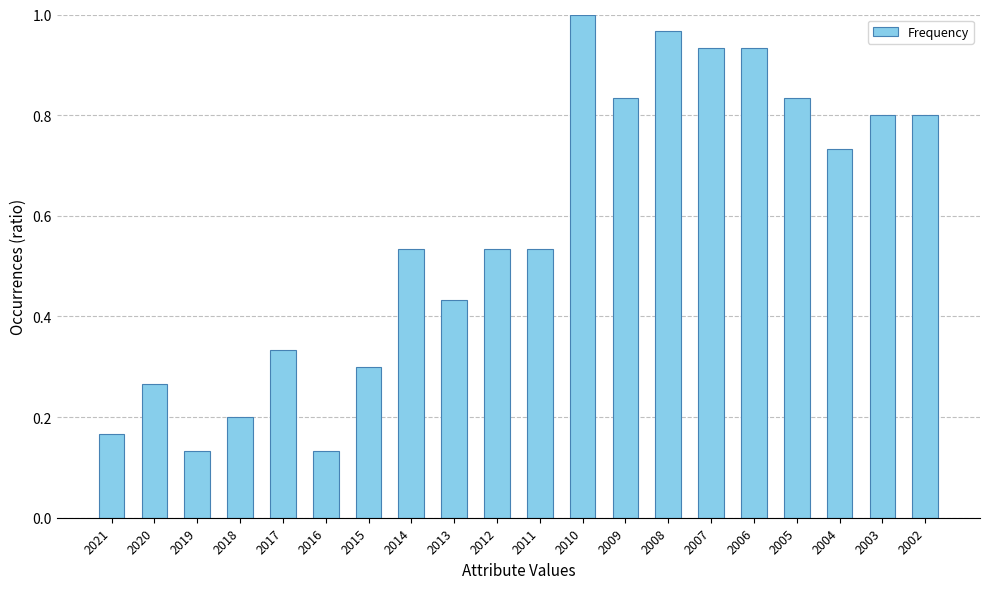

True or false: the data shows 1.0 at 2008.

True